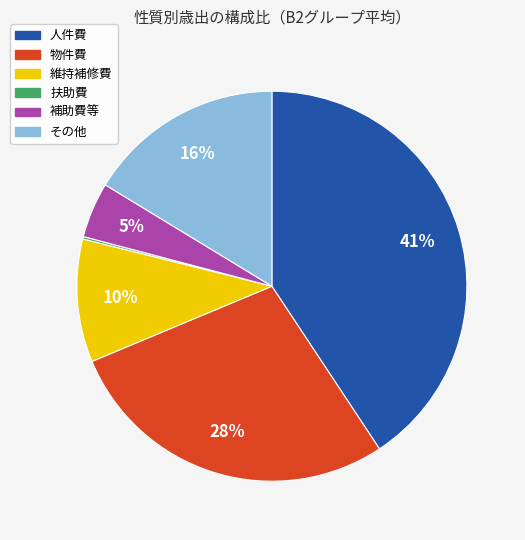

The 物件費 slice represents 28% of the pie. True or false?

True